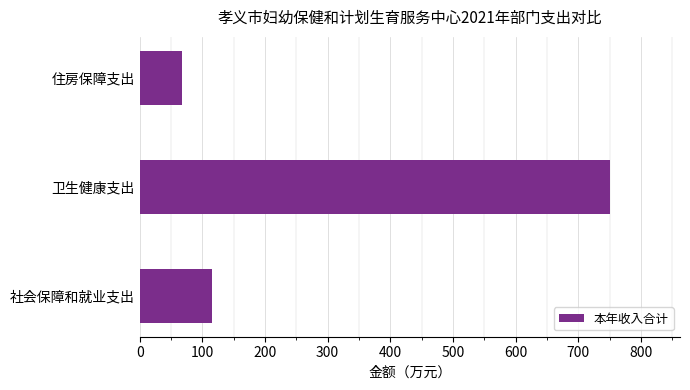

List the labels in order of value, largest first.

卫生健康支出, 社会保障和就业支出, 住房保障支出